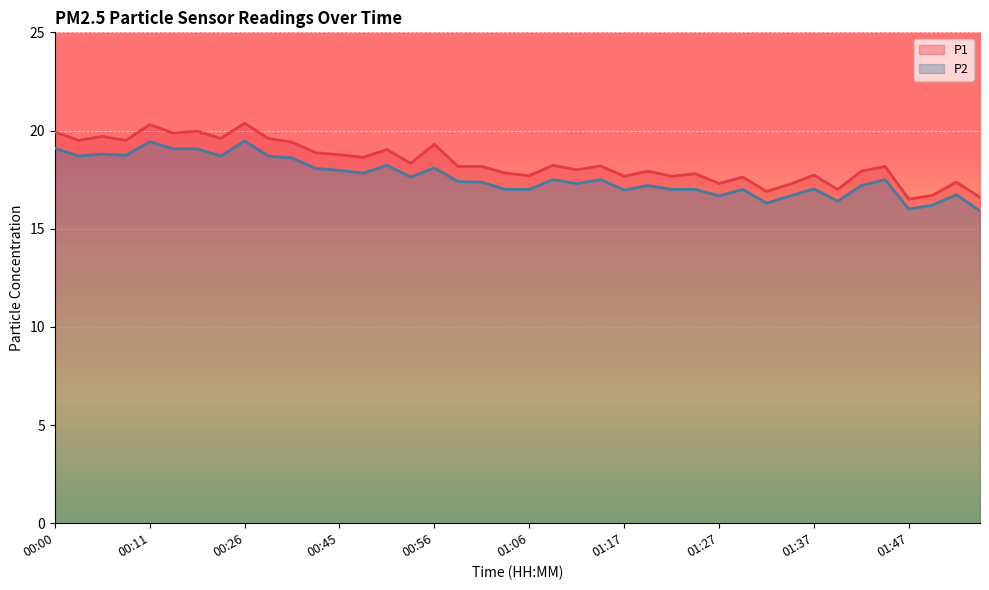

What position from the right is 00:45?

28